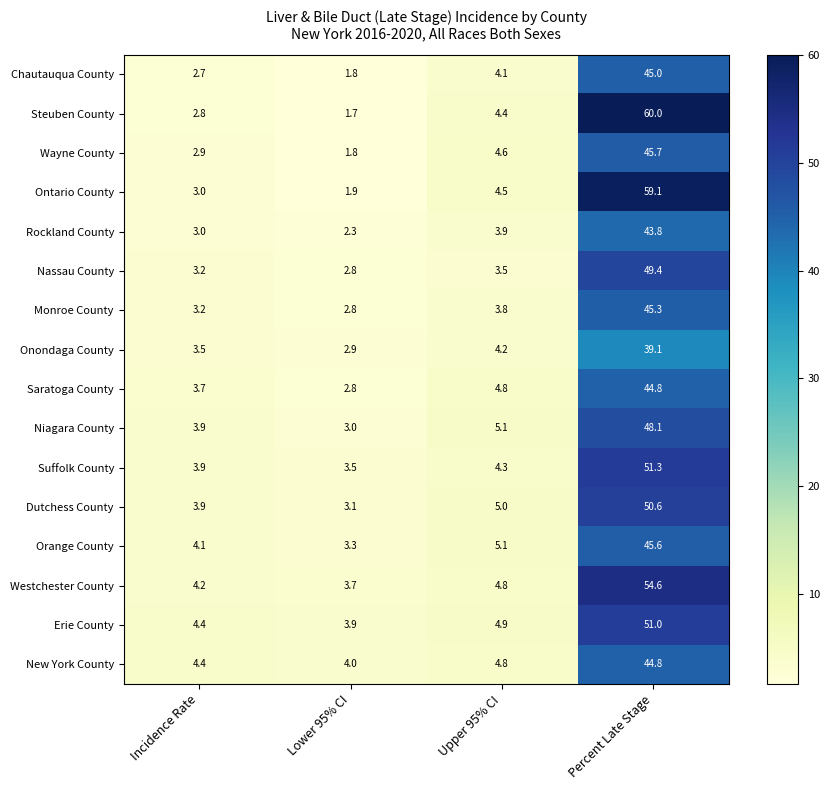

Read the Monroe County value at Upper 95% CI.

3.8